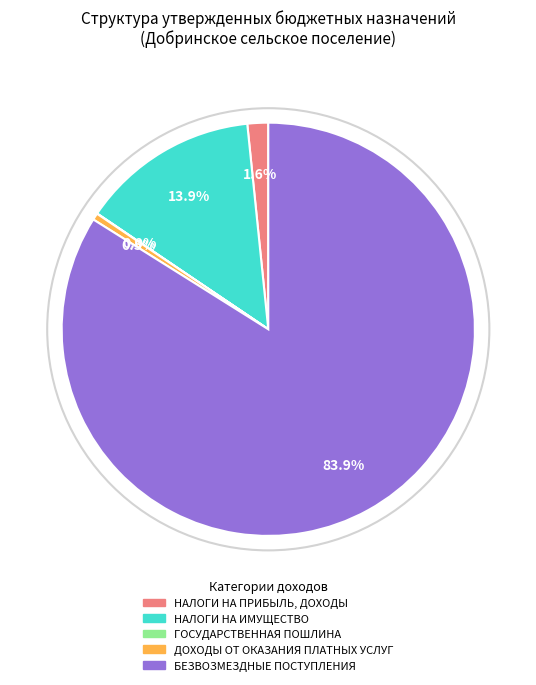

To the nearest percent, what percentage of the pie is НАЛОГИ НА ПРИБЫЛЬ, ДОХОДЫ?

2%